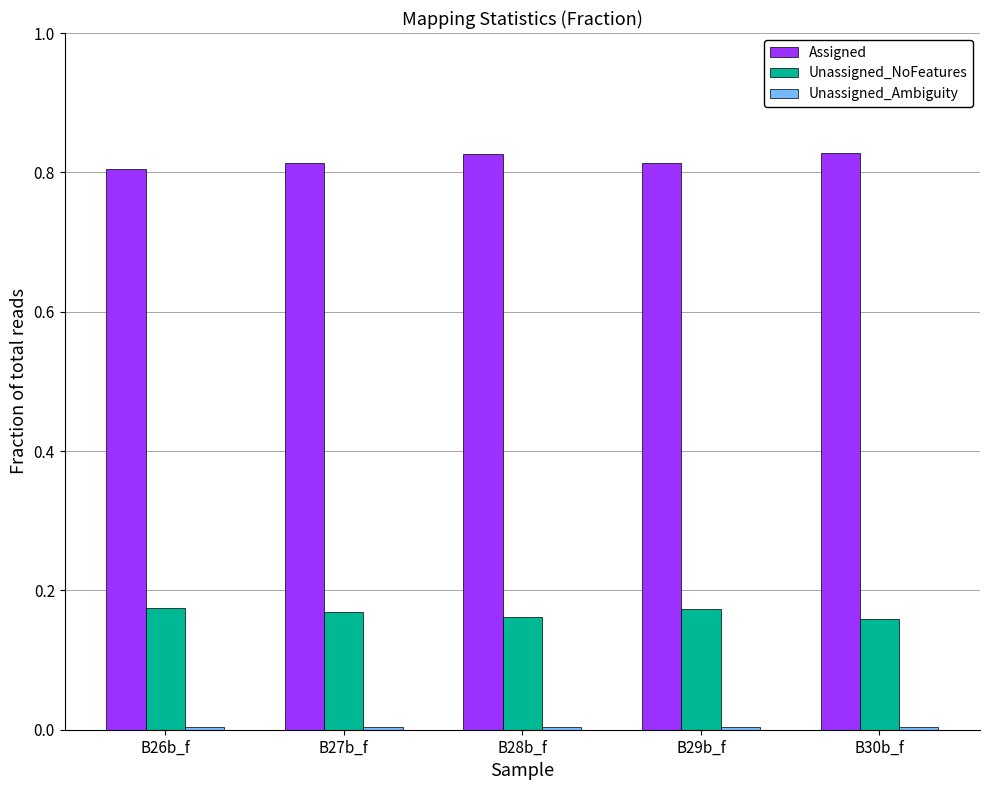

What is the total value across all series at B28b_f?

1.0